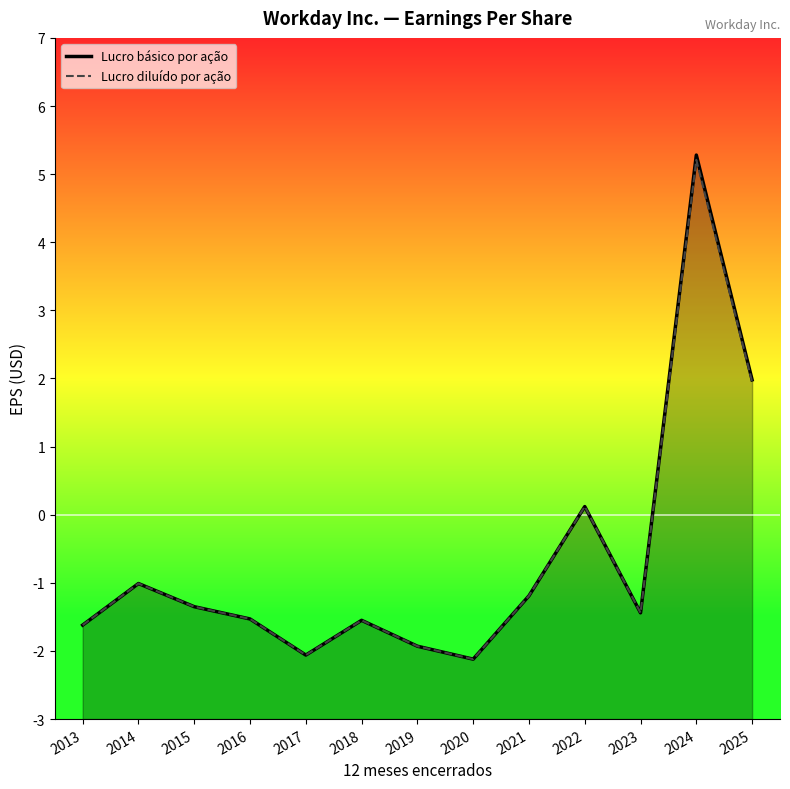

What is the minimum value for Lucro diluído por ação?

-2.1